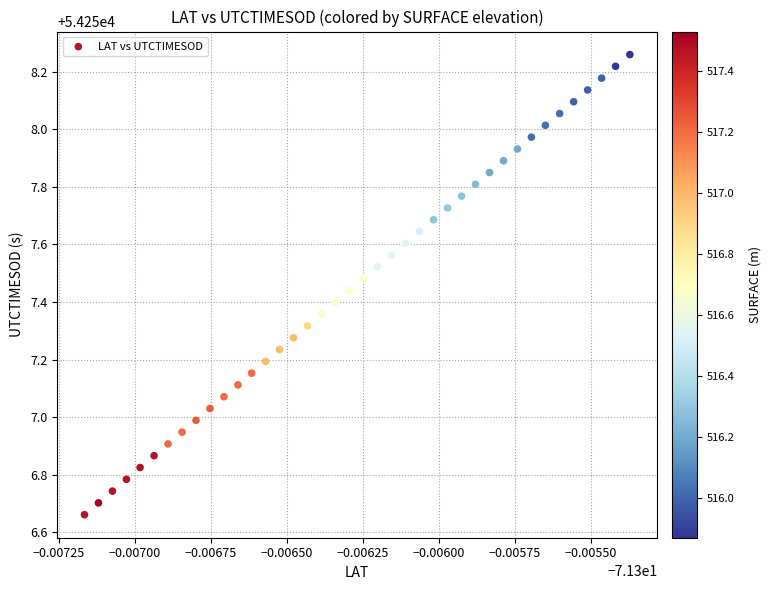

What is the range of Y values (max minus min)?

1.6